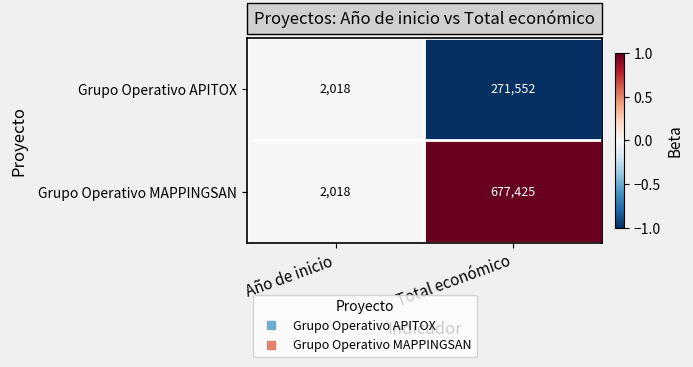

Which series changed the most between Año de inicio and Total económico?

Grupo Operativo MAPPINGSAN